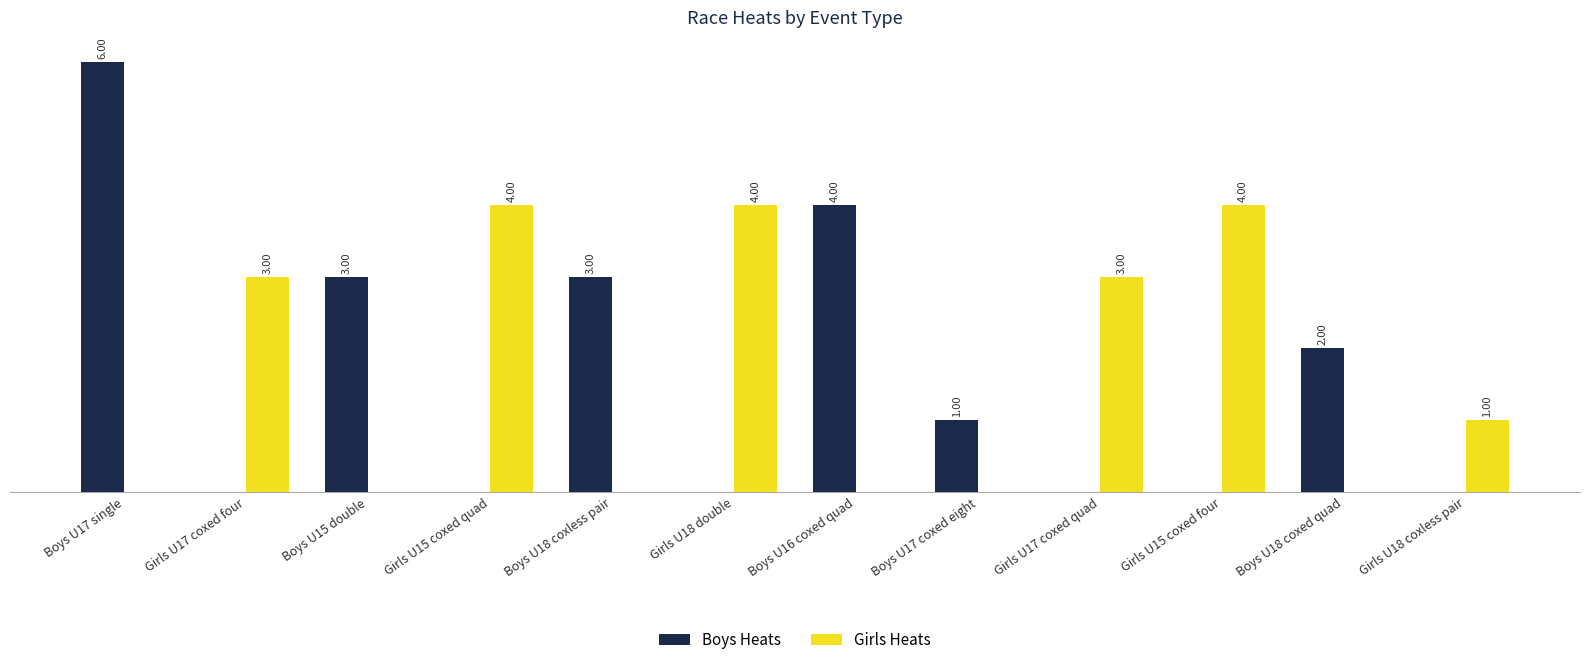

Between Girls U15 coxed quad and Girls U17 coxed quad, which series saw the biggest shift?

Girls Heats